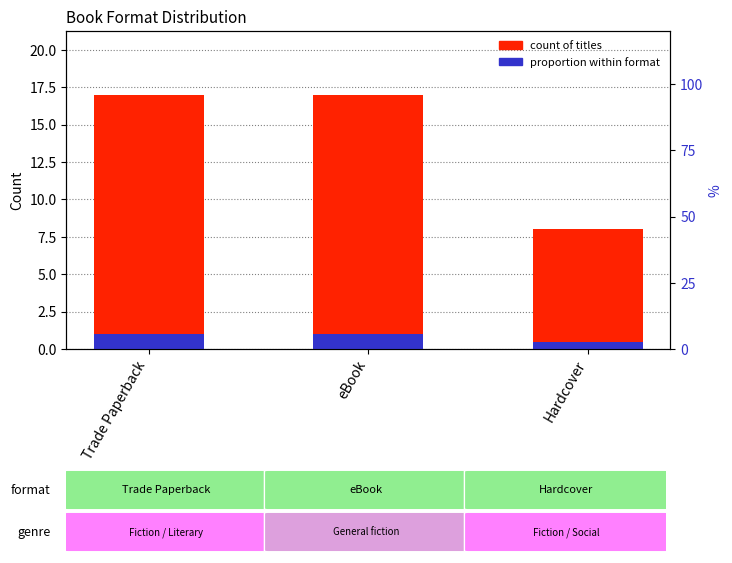

What is the minimum value shown in the chart?

0.5